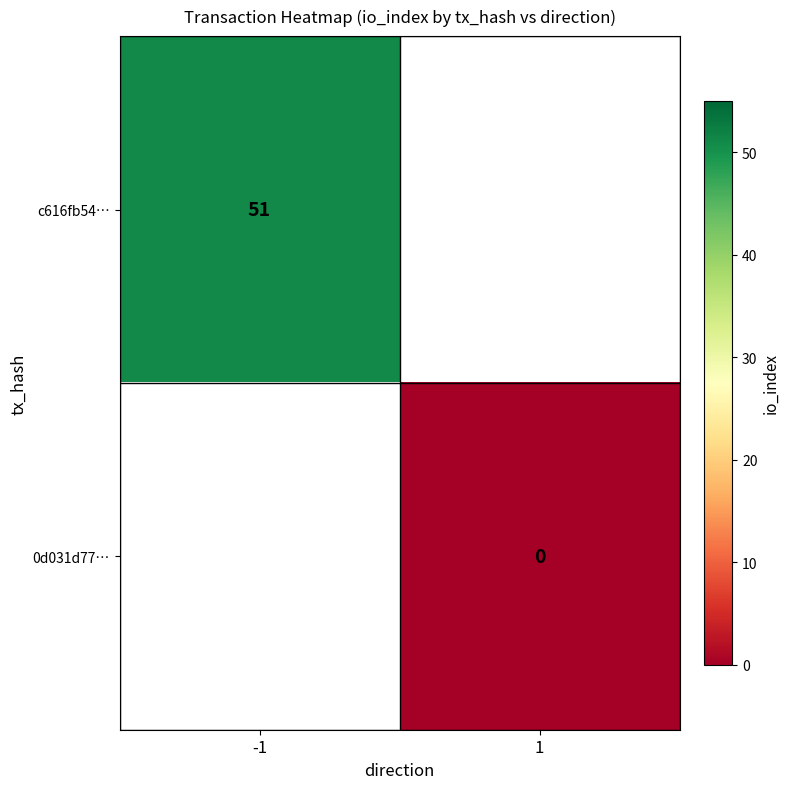

Is it true that c616fb54… equals 51 at -1?

True